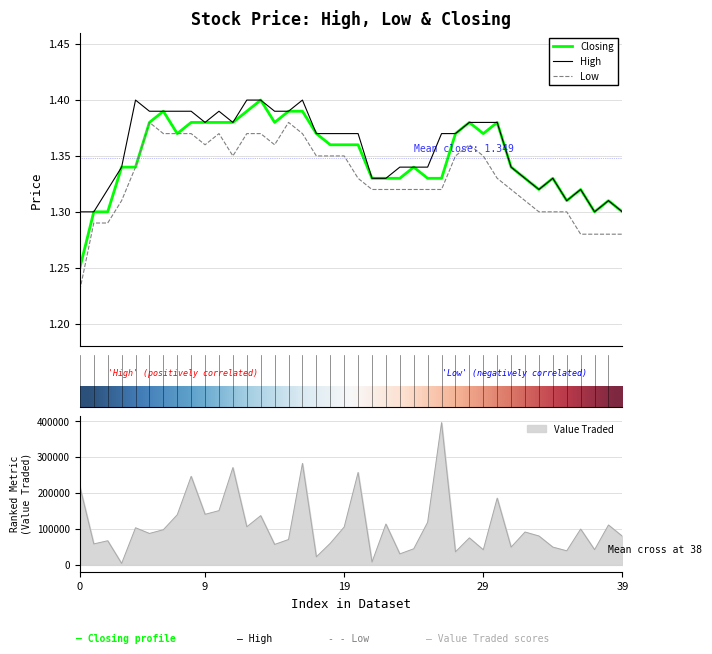

What is the highest value of the Value Traded series?

396098